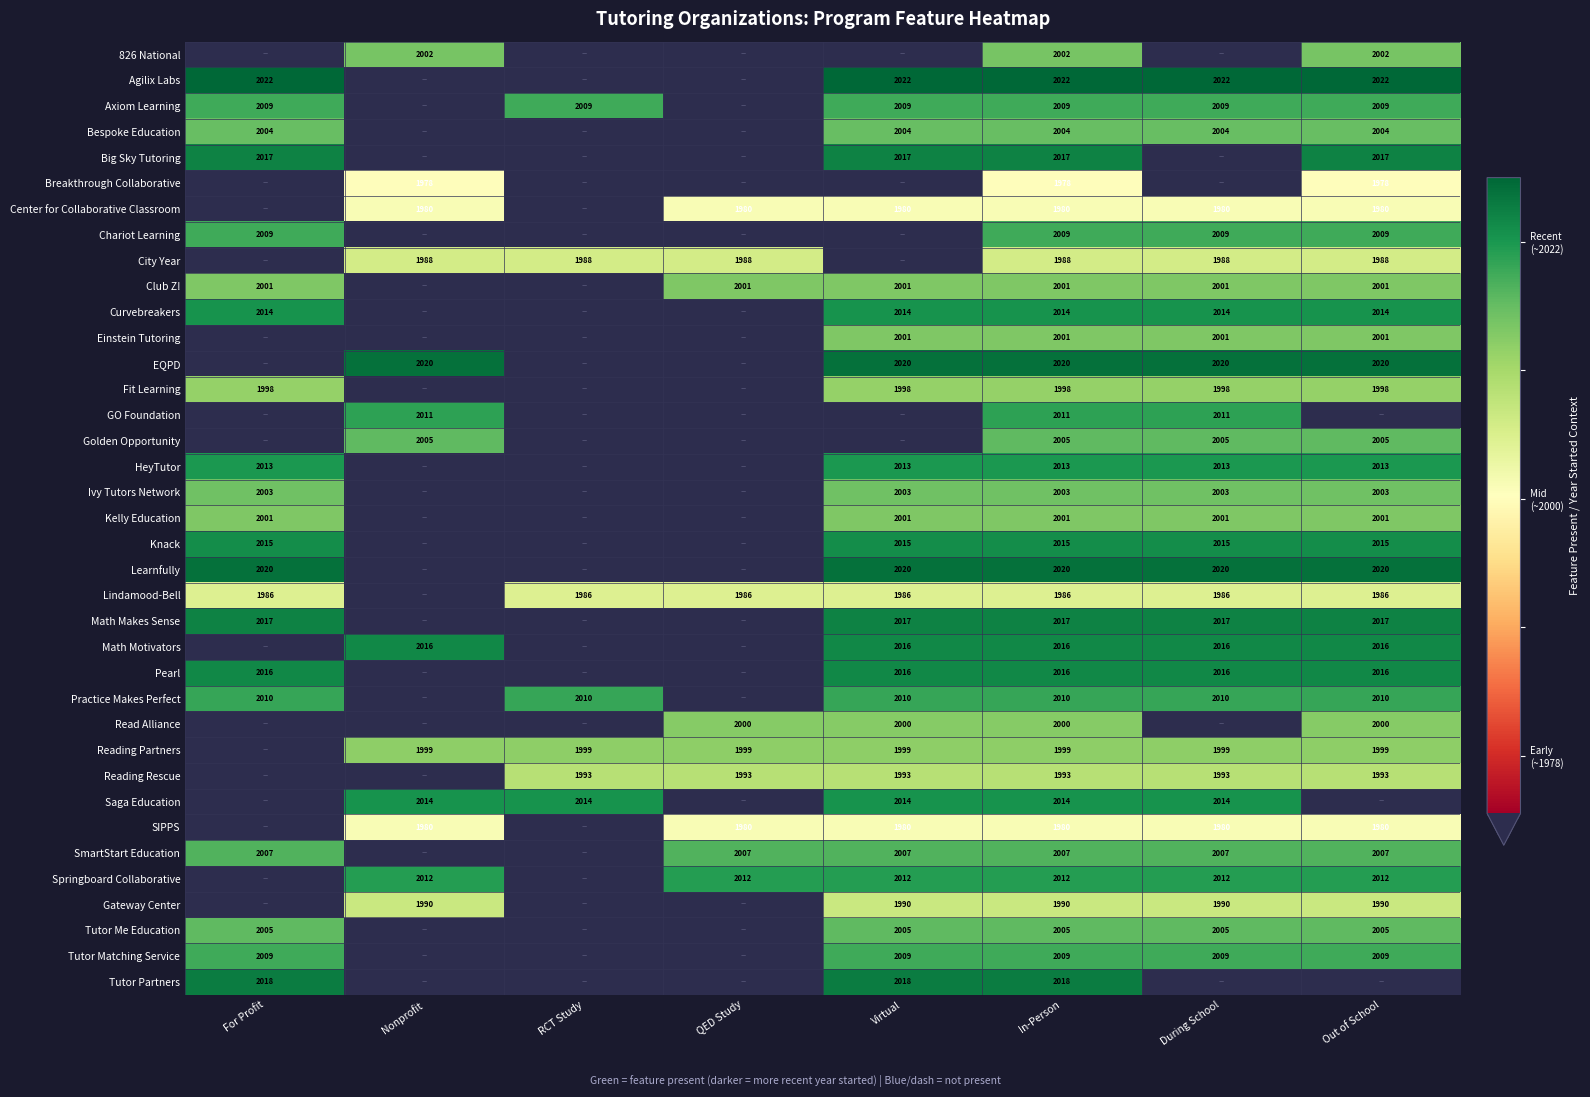

Is it true that Club Z! equals 404 at In-Person?

False